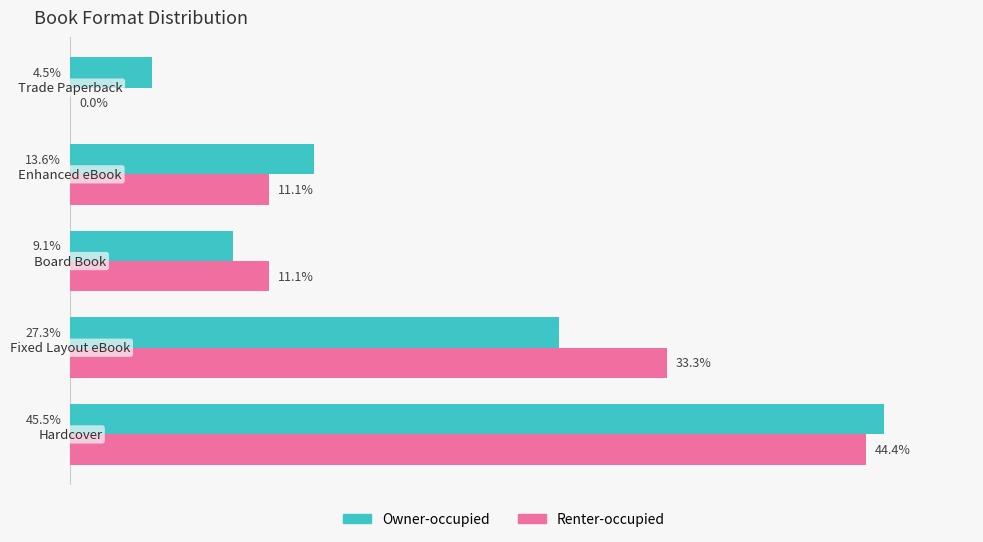

Which series has the largest total across all categories?

Owner-occupied